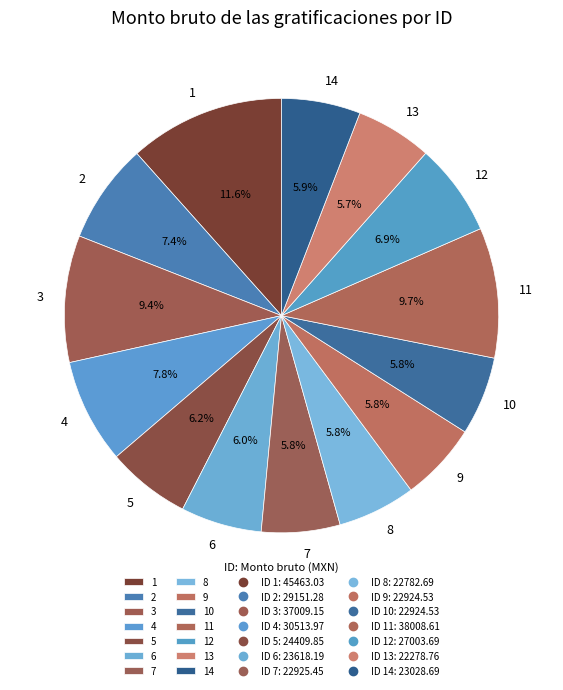

The 5 slice represents 6% of the pie. True or false?

True